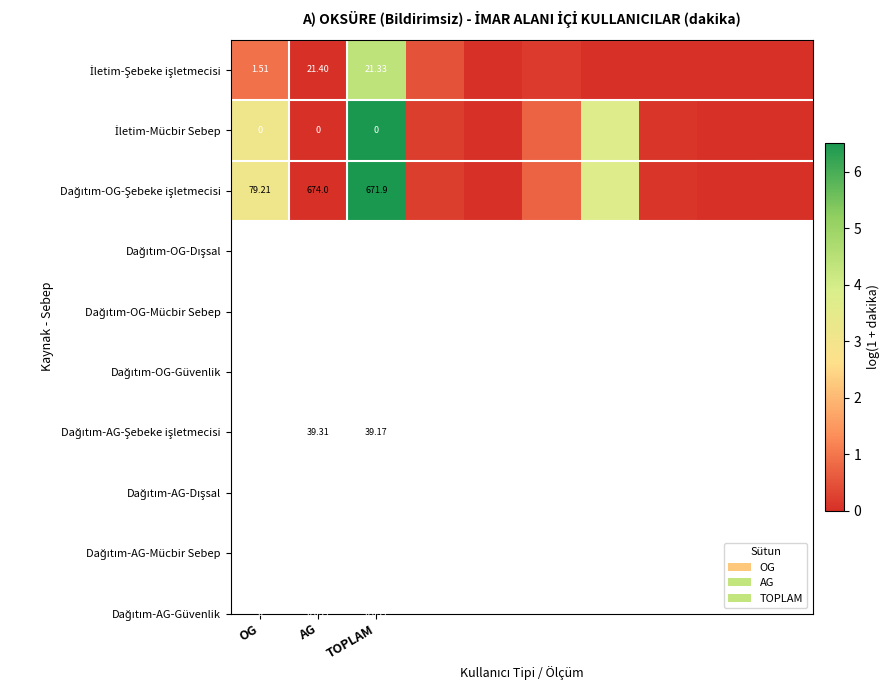

What is the spread (max minus min) of values at TOPLAM?

671.9